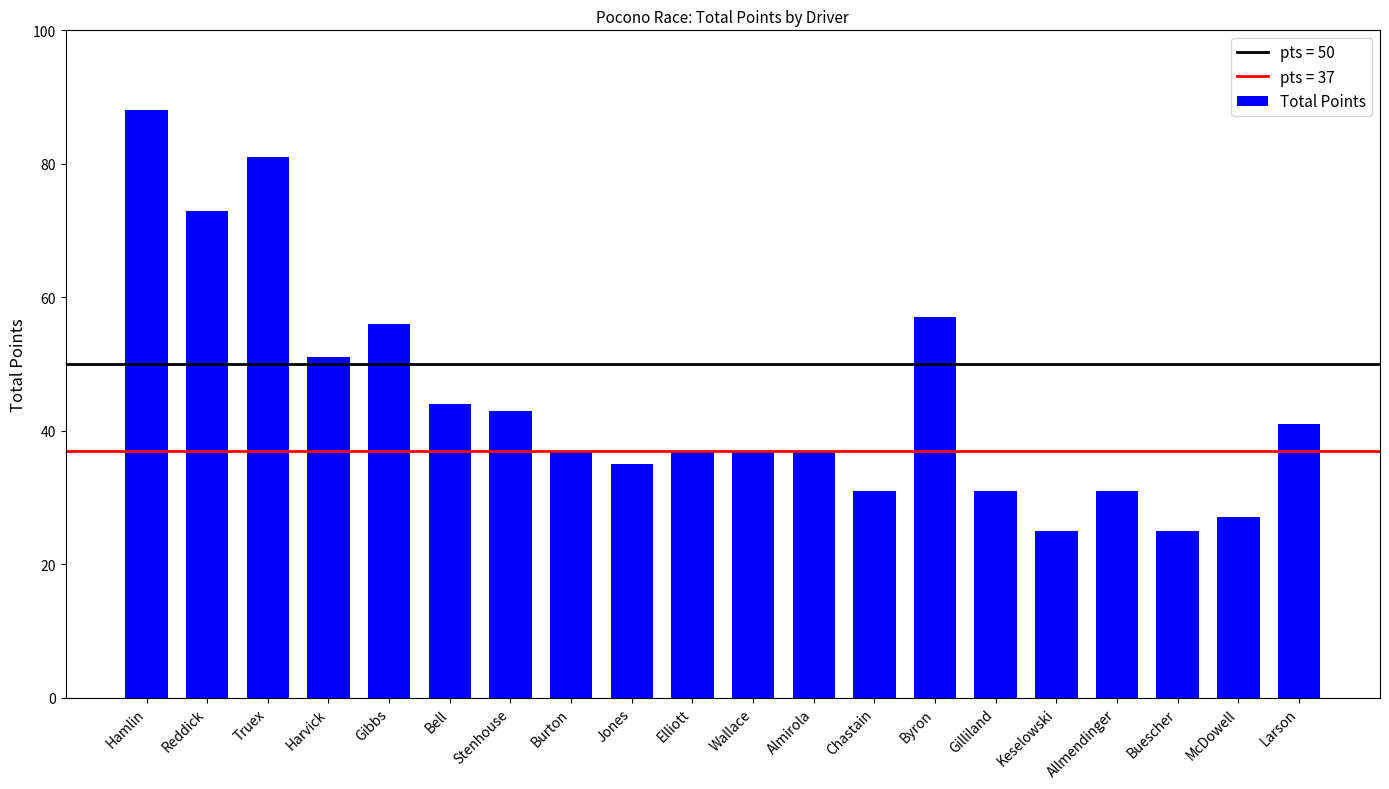

Are the bars grouped side by side (vs. stacked)?

No